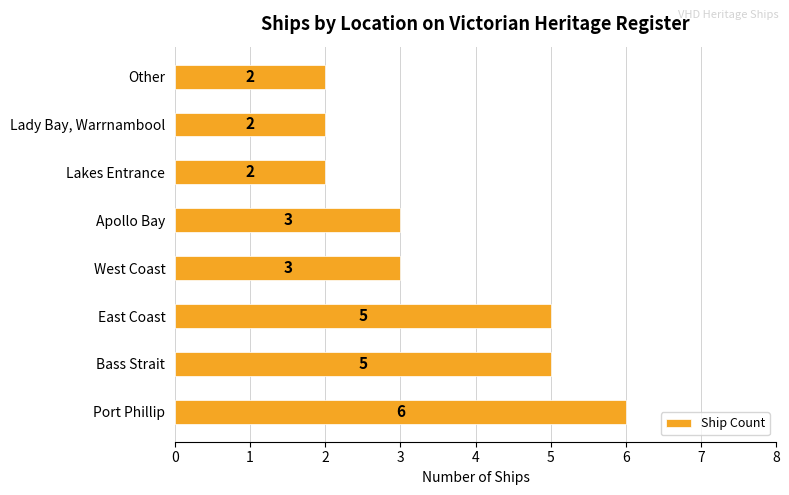

Between Other and Apollo Bay, which is larger?

Apollo Bay